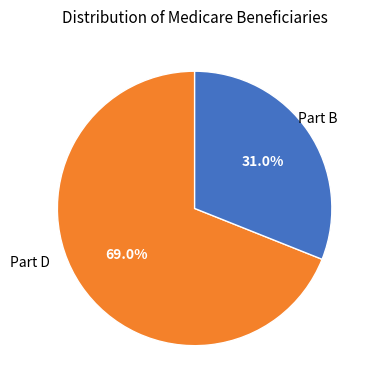

Is there any slice that represents more than half of the pie?

Yes